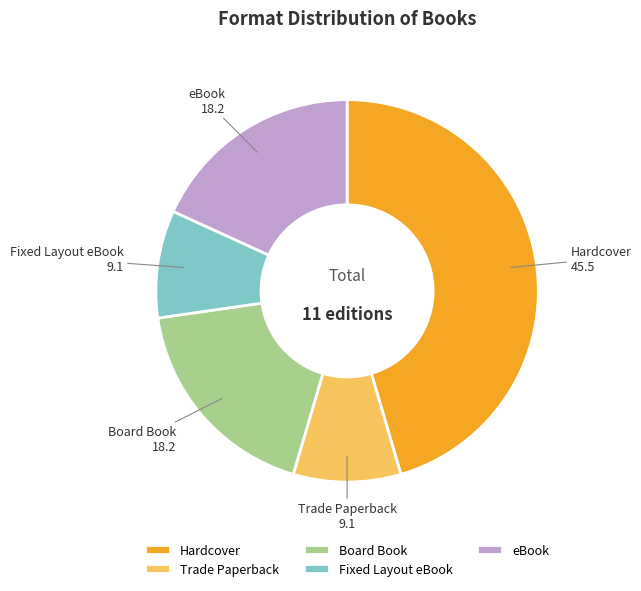

Which slice is the largest?

Hardcover